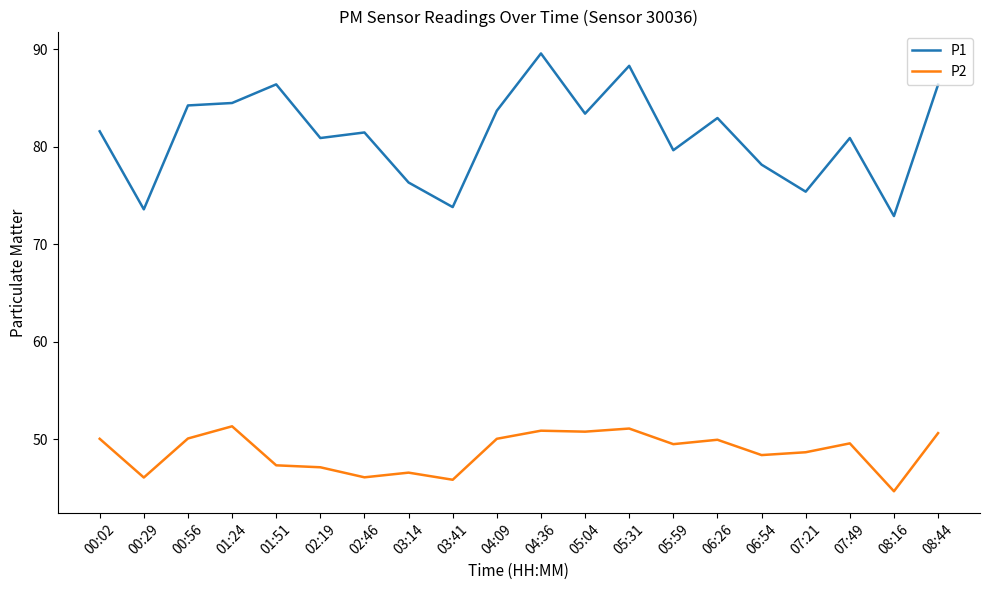

True or false: P2 and P1 intersect in this chart.

False